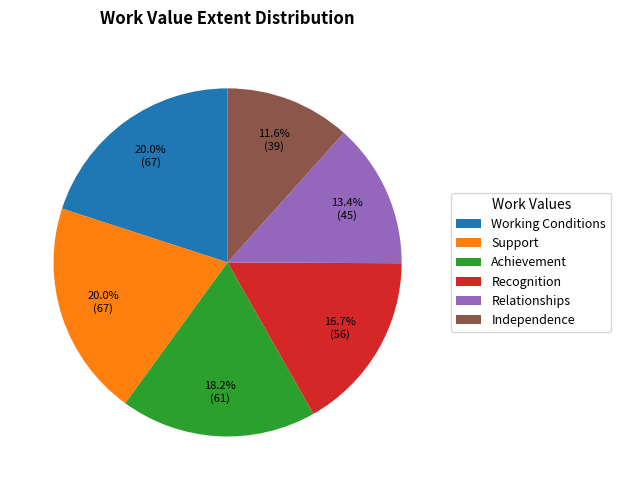

What is the total percentage of Relationships and Support?

33.4%